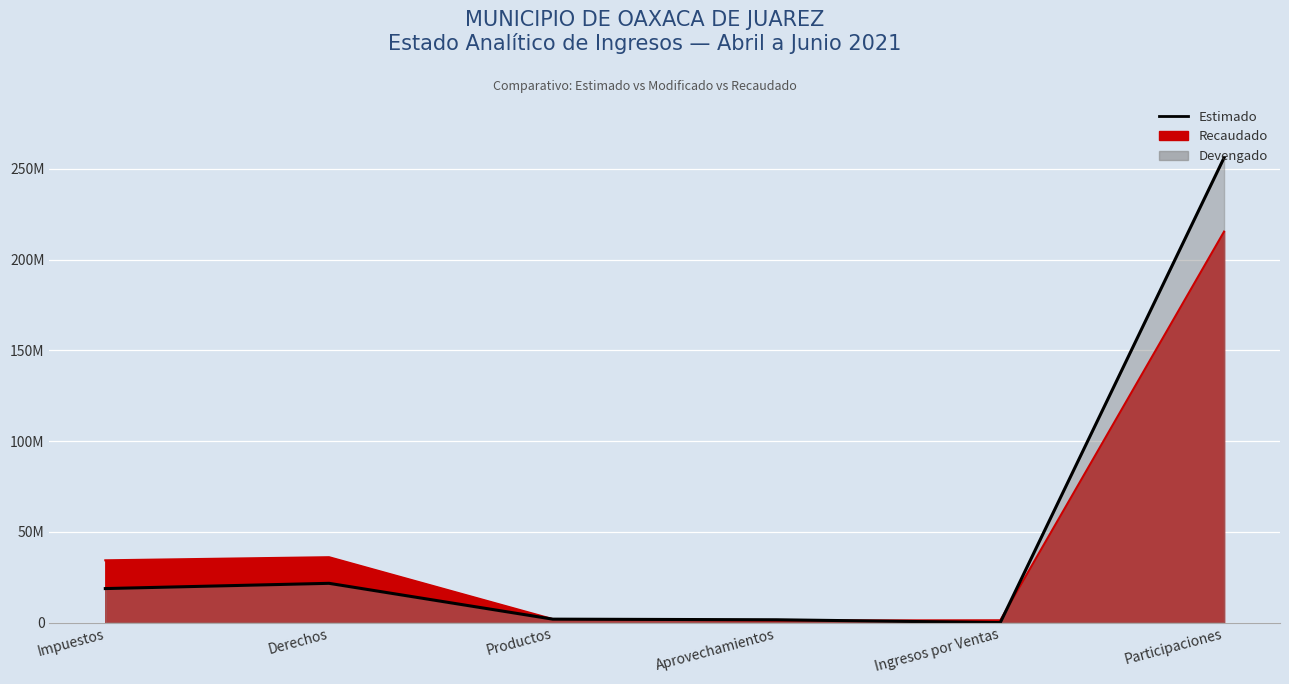

Count the number of values greater than 18741255.

3